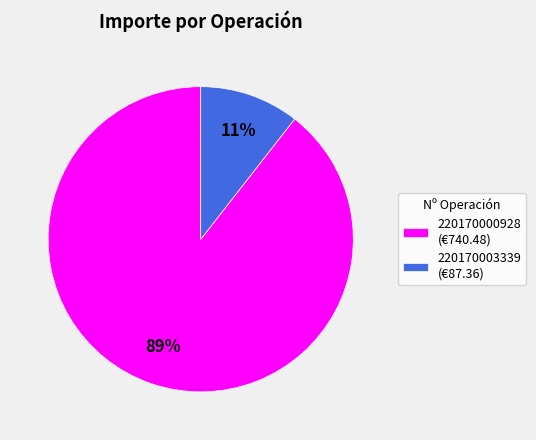

To the nearest percent, what portion does 220170003339 represent?

11%